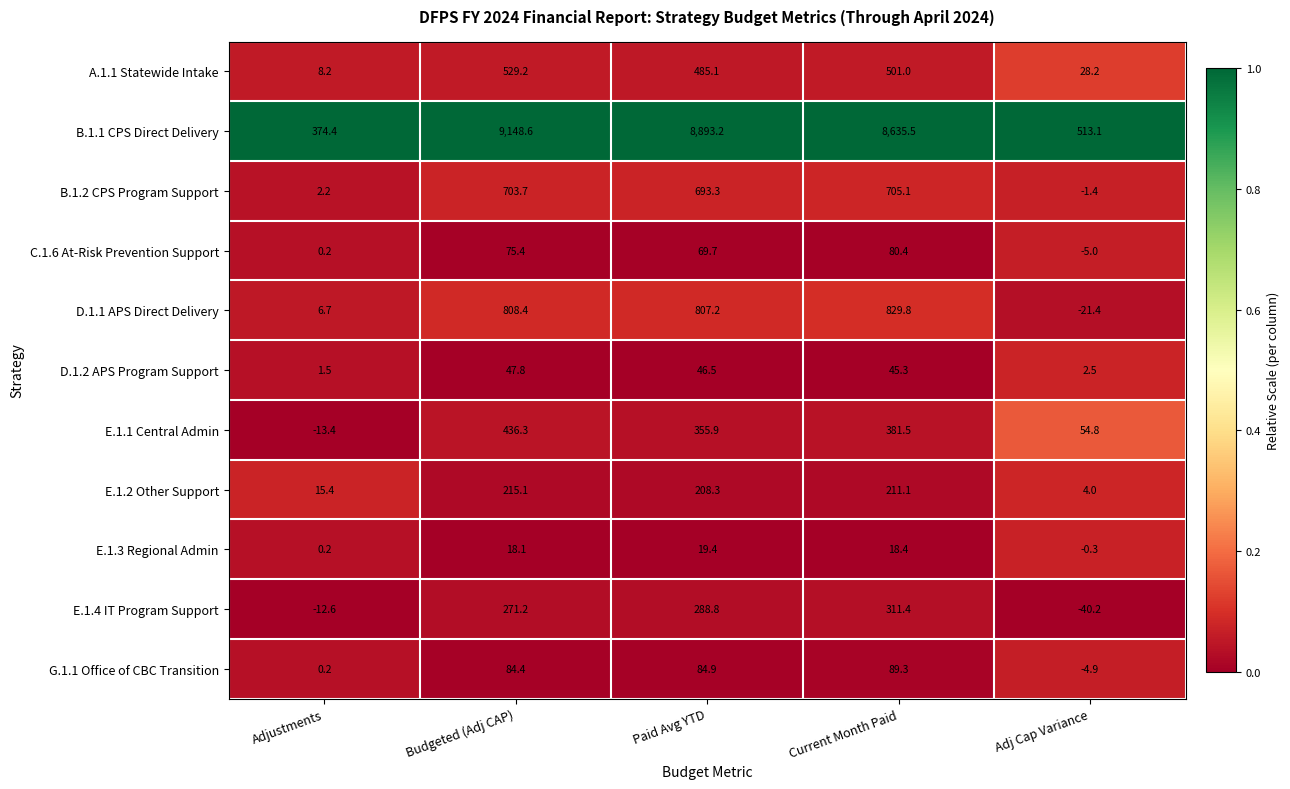

Which series changed the most between Budgeted (Adj CAP) and Current Month Paid?

B.1.1 CPS Direct Delivery